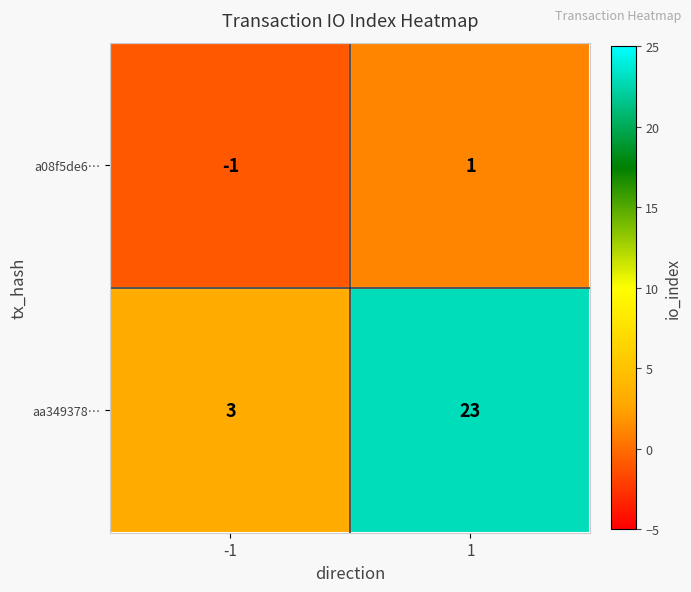

Rank the series at -1 from highest to lowest value.

aa349378…, a08f5de6…